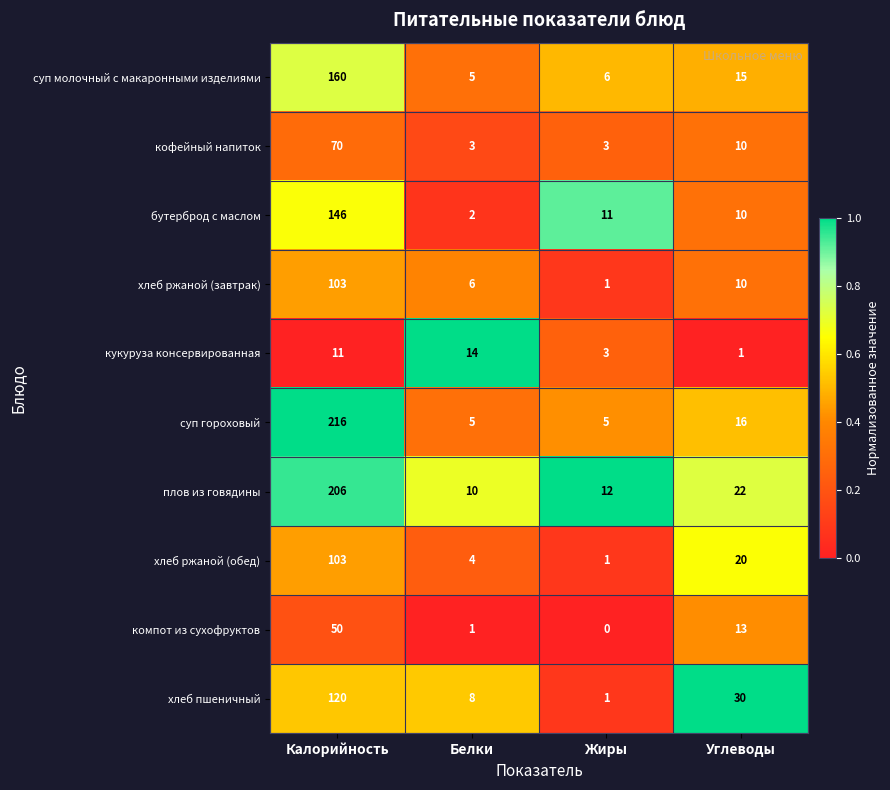

Which series has the largest range (max minus min)?

суп гороховый